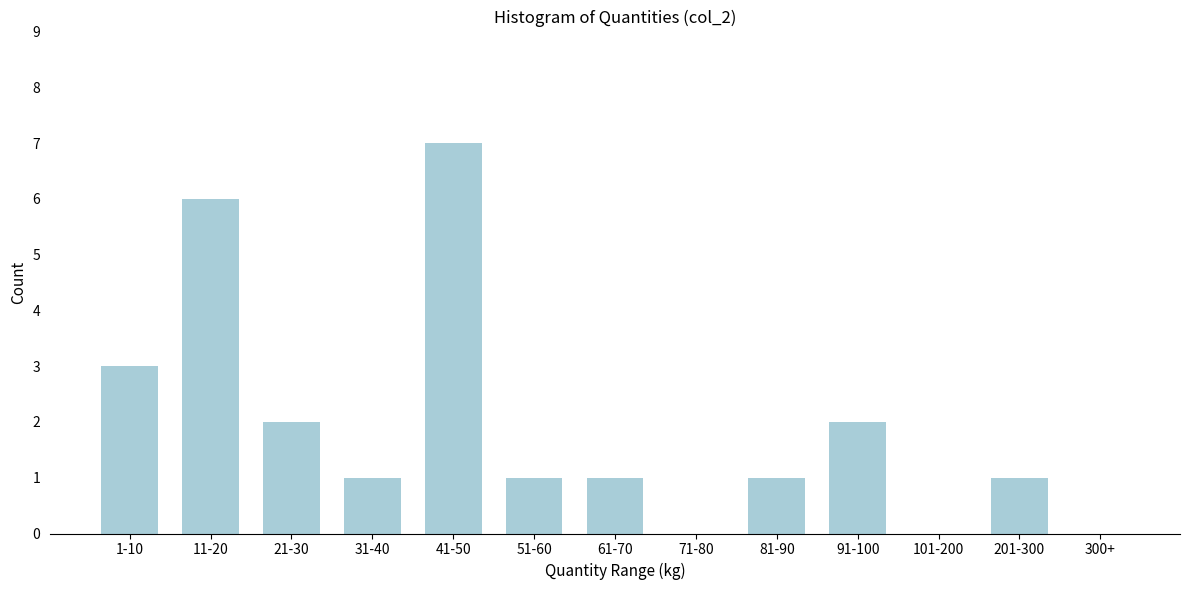

Reading right to left, transcribe all the data shown in this chart.

300+=0	201-300=1	101-200=0	91-100=2	81-90=1	71-80=0	61-70=1	51-60=1	41-50=7	31-40=1	21-30=2	11-20=6	1-10=3